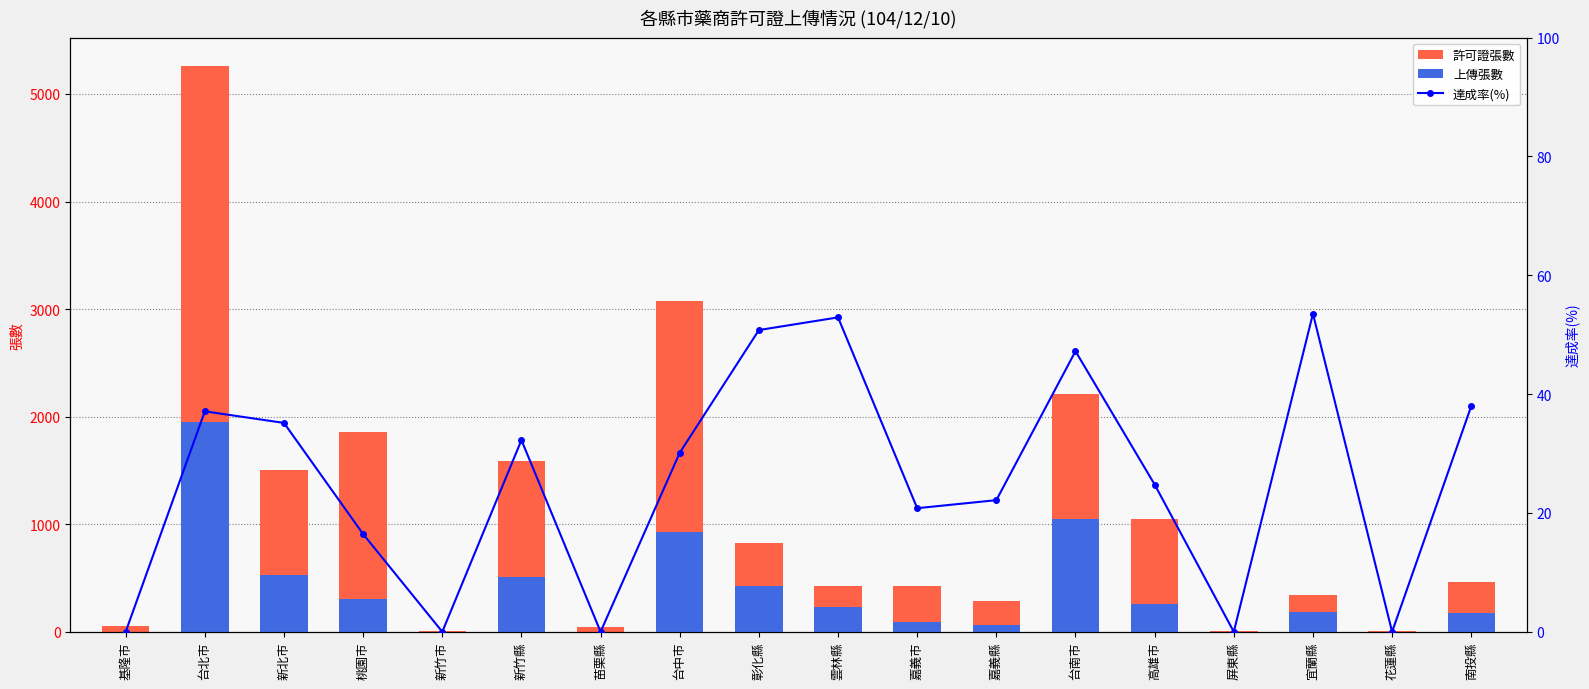

Which label corresponds to the largest value in the chart?

台北市